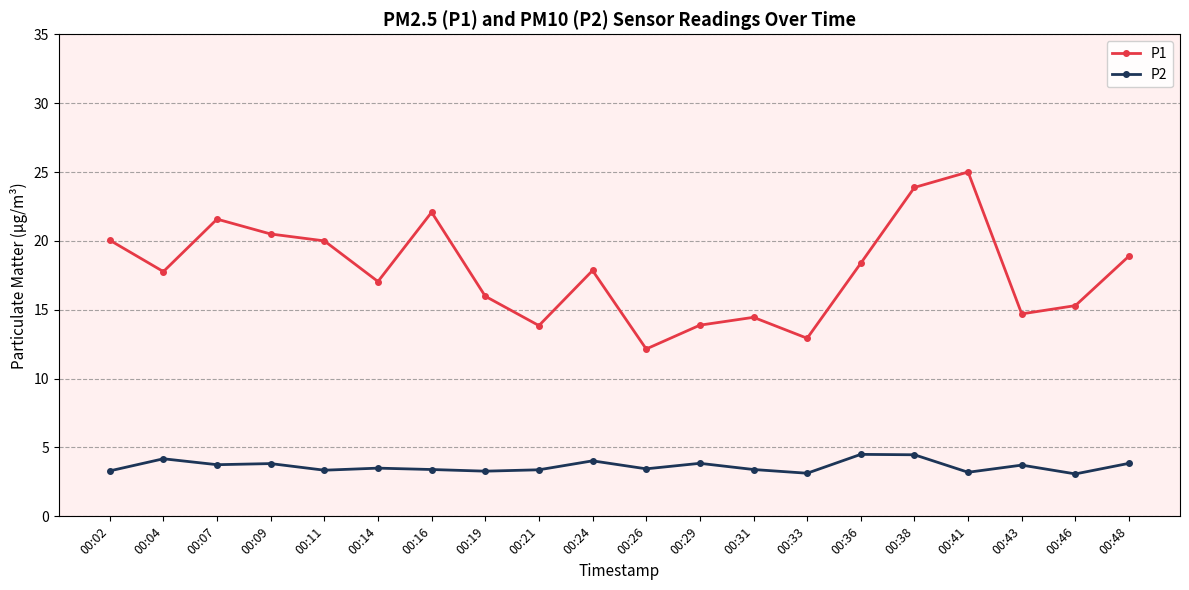

True or false: P1 has a value of 12.9 at 00:33.

True